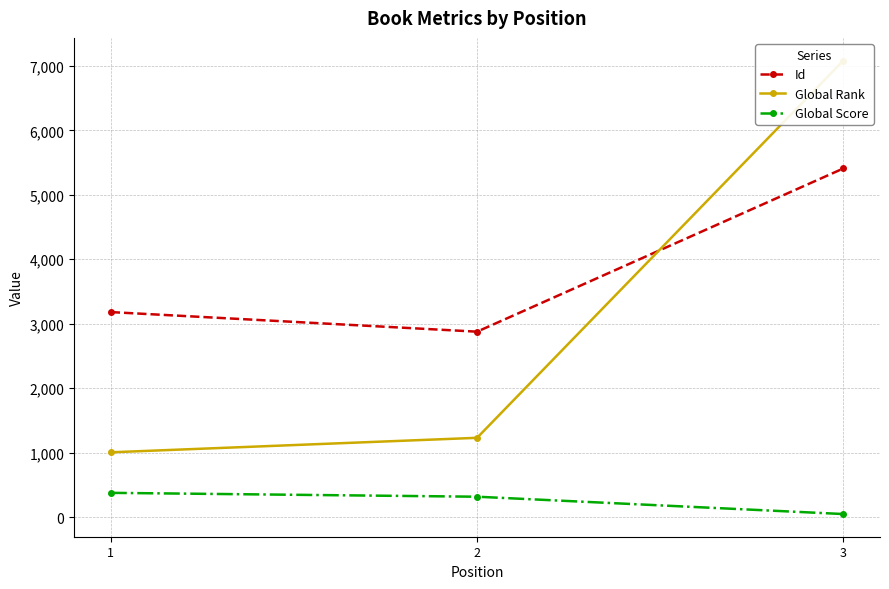

What is the sum of the Global Rank values at 3 and 2?

8312